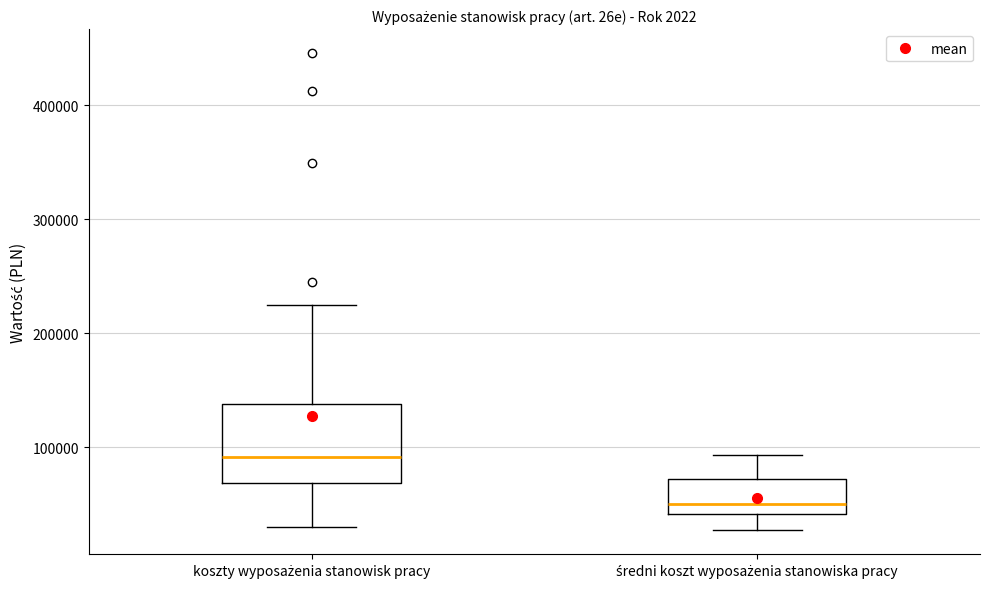

Where does the median line of the box for koszty wyposażenia stanowisk pracy sit on the y-axis? The values are not printed on the chart, so give them approximately, as read against the axis.

90000